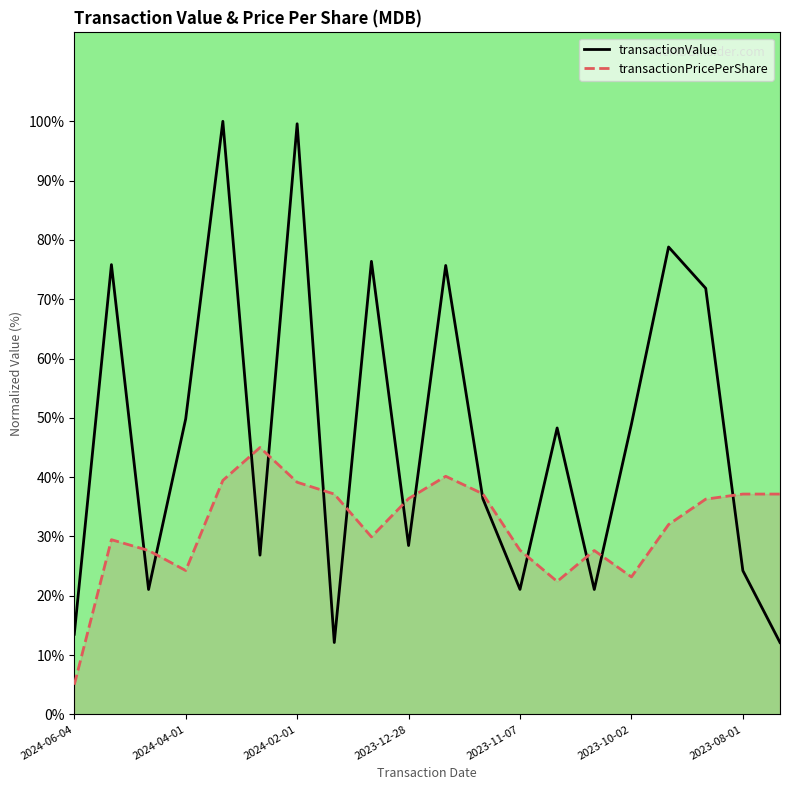

Which series has the largest total across all categories?

transactionValue